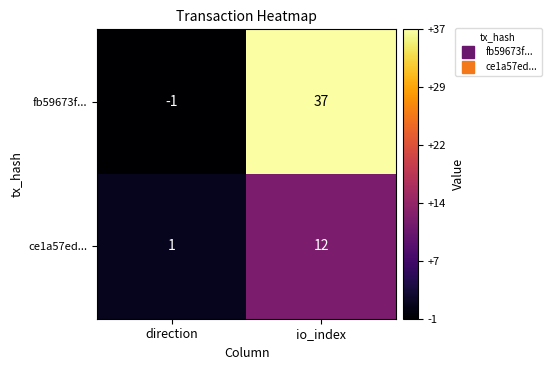

Which series has the largest range (max minus min)?

fb59673f...